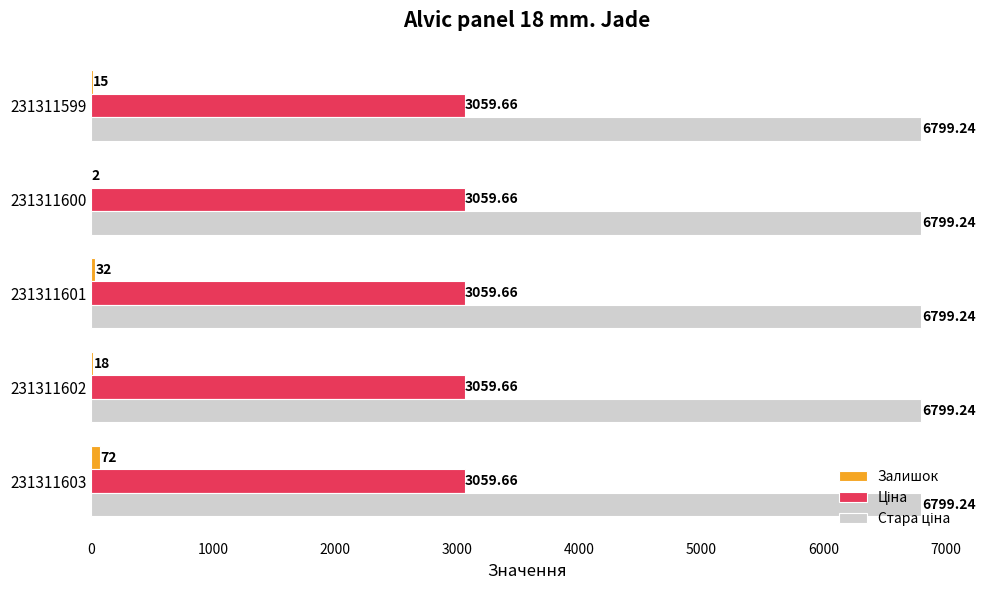

What is the total value across all series at 231311599?

9873.9